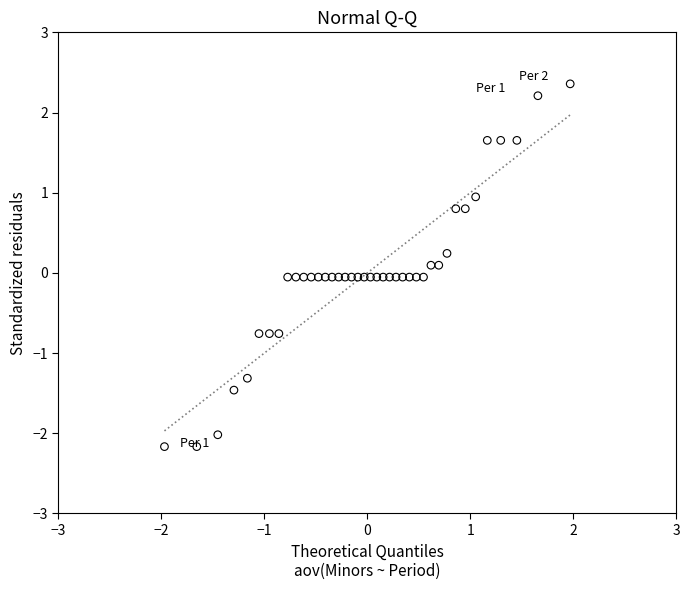

What is the range of Y values (max minus min)?

4.5